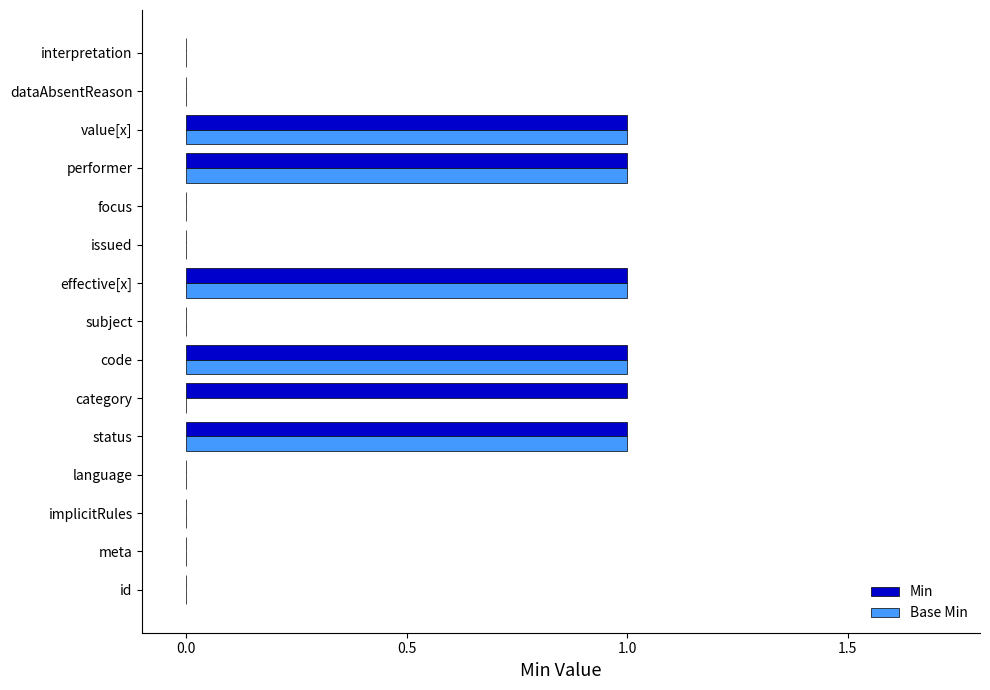

What is the sum of all Base Min values?

5